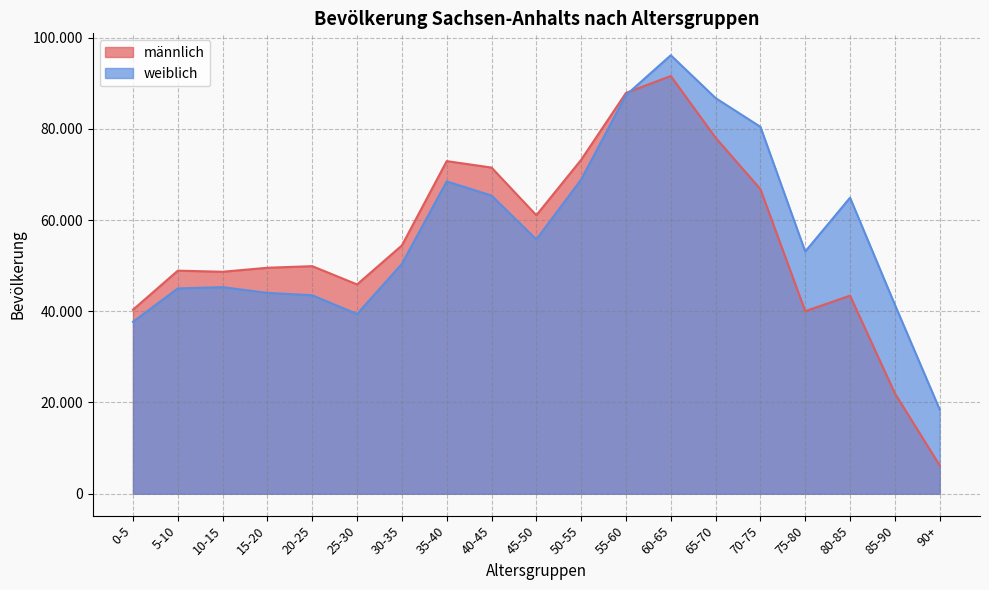

How many data points does each series have?

19